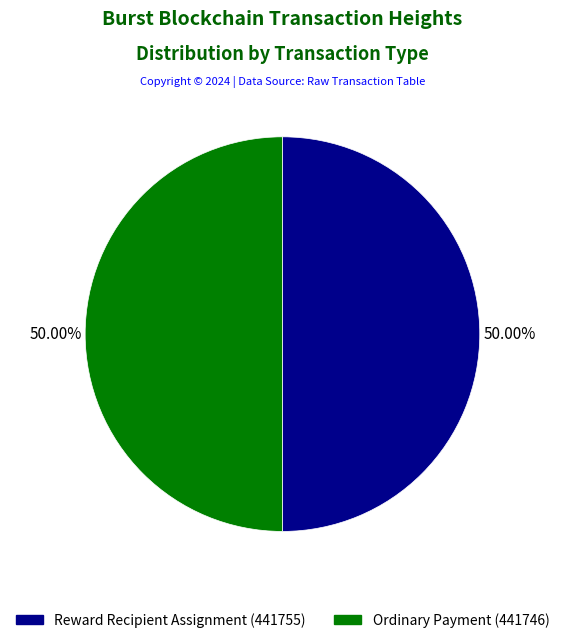

Combined, do Reward Recipient Assignment (441755) and Ordinary Payment (441746) account for over 50%?

Yes